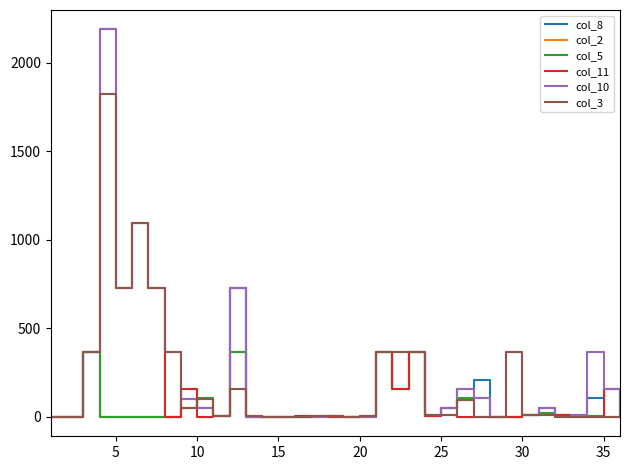

Count the number of data series in this chart.

6